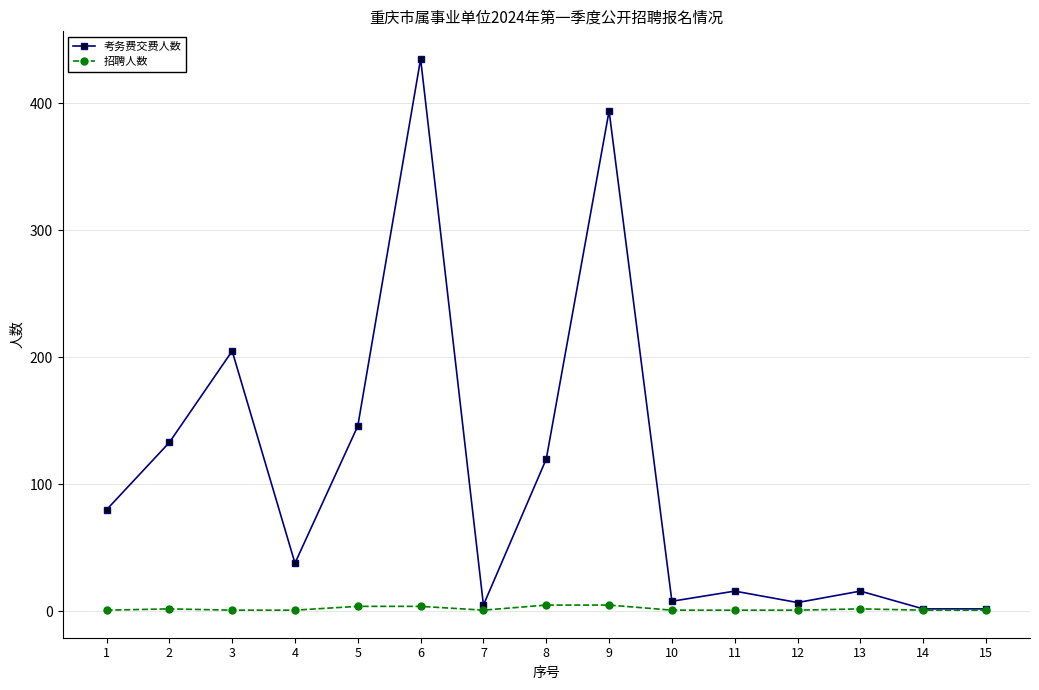

How many series are shown in this chart?

2